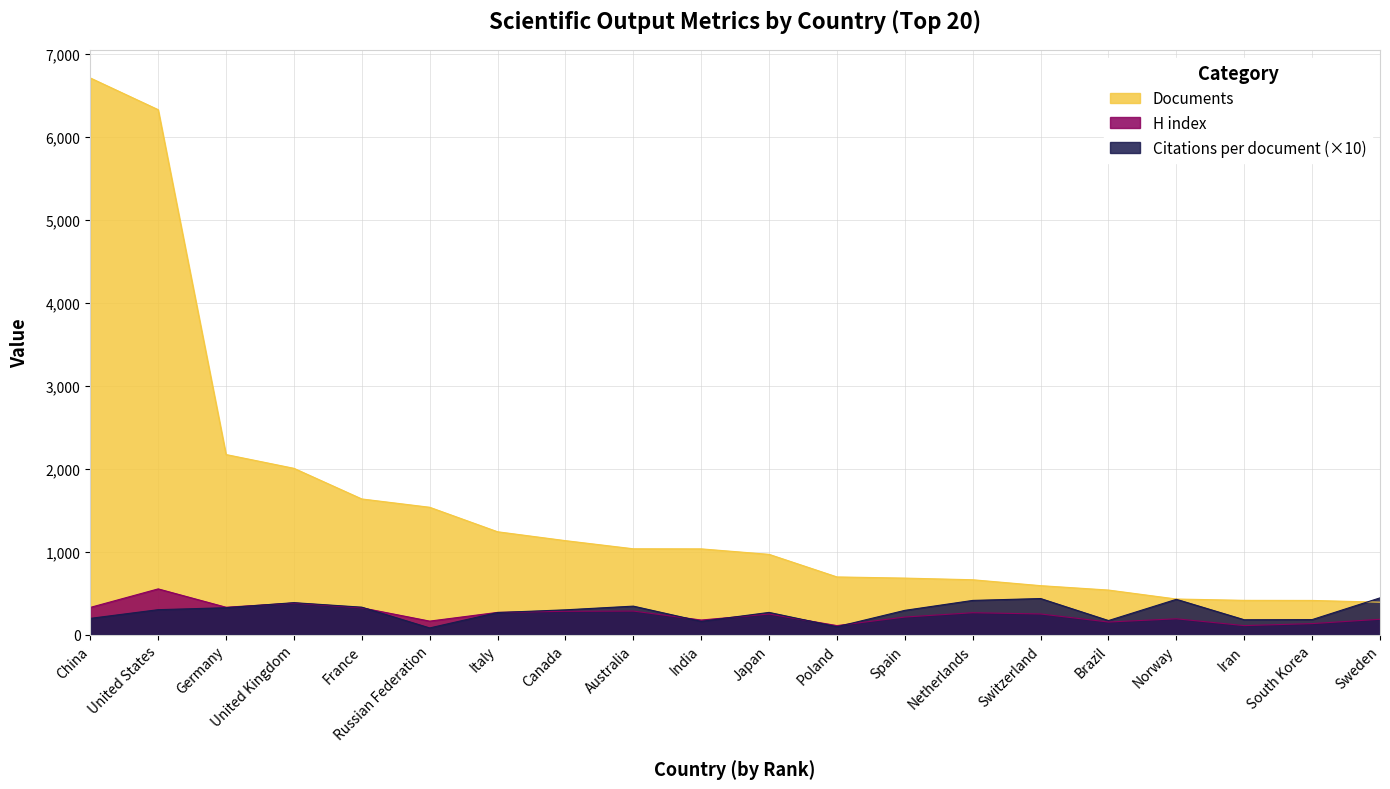

What is the difference between the maximum and minimum values in the Documents series?

6313.0